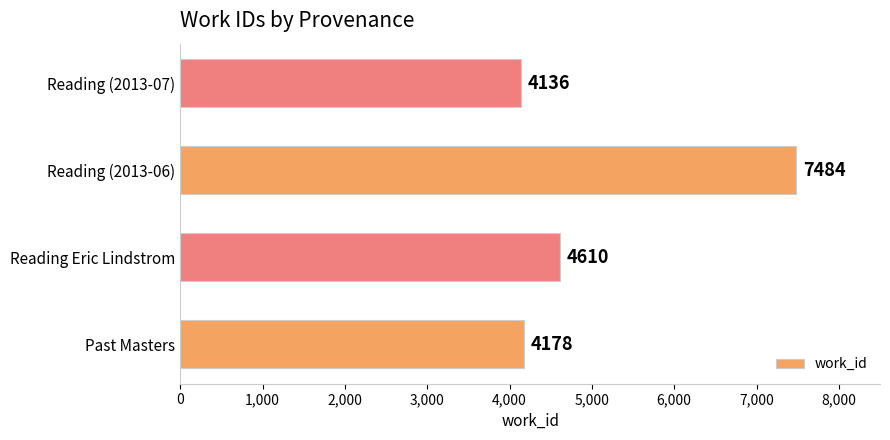

What value does the data have at Reading (2013-06)?

7484